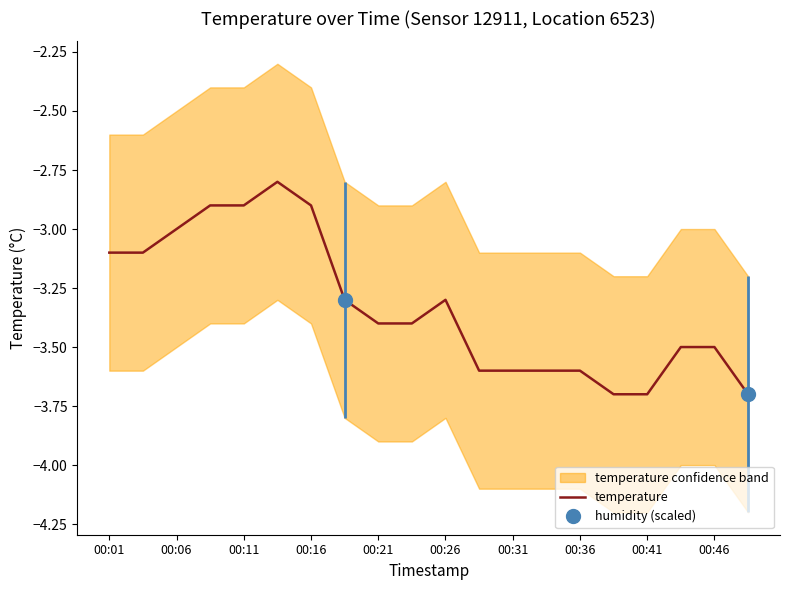

The value of temperature at 00:11 is -4.7. True or false?

False